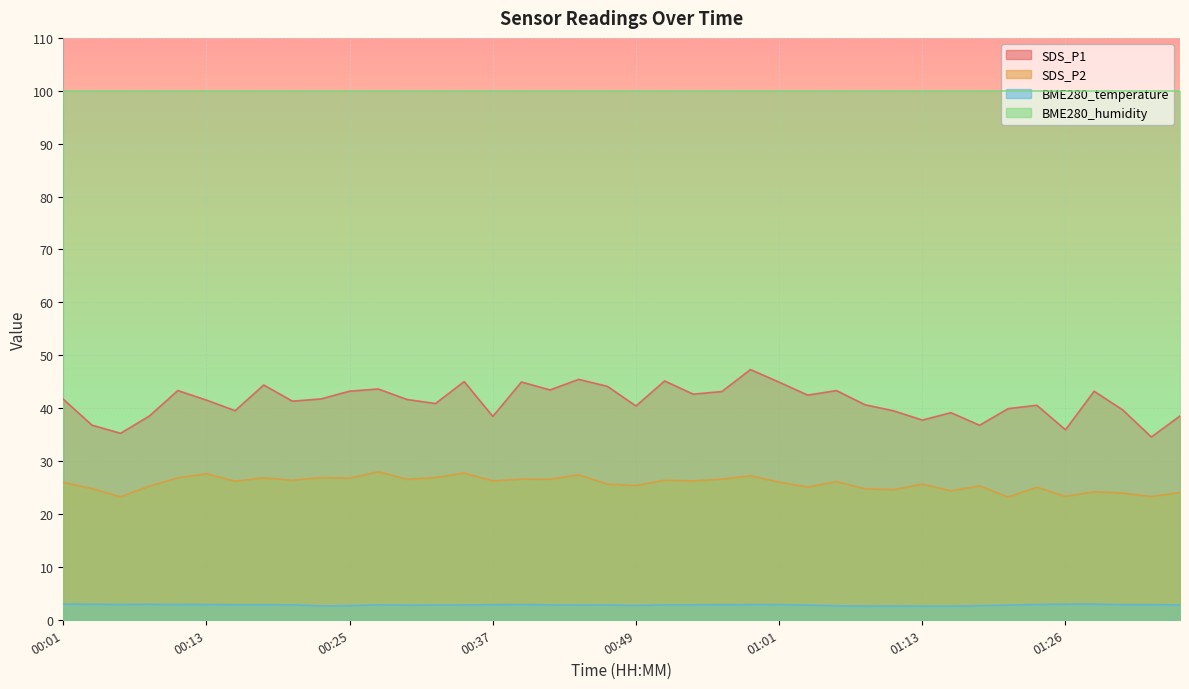

What is the minimum value for BME280_temperature?

2.6